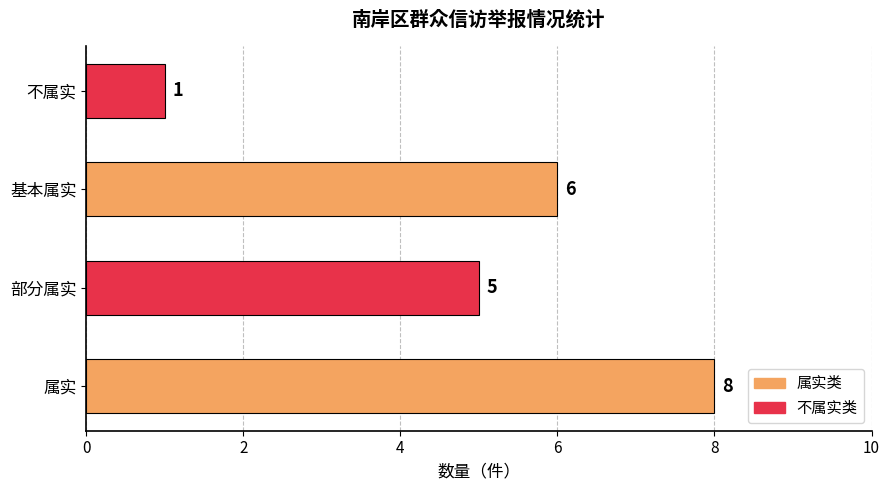

Read the value at 属实.

8